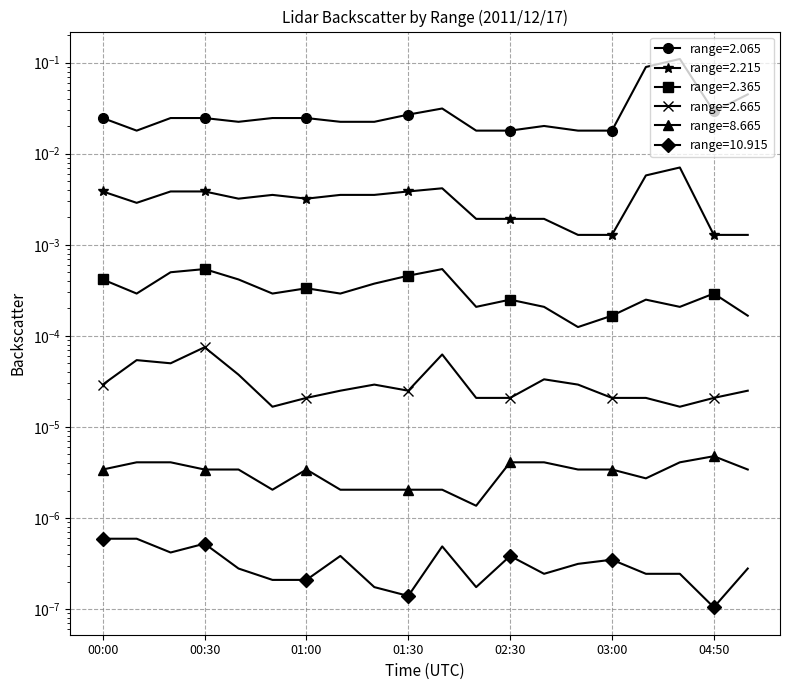

Reading right to left, list all the values displayed in this chart.

2.065: 0.0	0.0	0.1	0.1	0.0	0.0	0.0	0.0	0.0	0.0	0.0	0.0	0.0	0.0	0.0	0.0	0.0	0.0	0.0	0.0
2.215: 0.0	0.0	0.0	0.0	0.0	0.0	0.0	0.0	0.0	0.0	0.0	0.0	0.0	0.0	0.0	0.0	0.0	0.0	0.0	0.0
2.365: 0.0	0.0	0.0	0.0	0.0	0.0	0.0	0.0	0.0	0.0	0.0	0.0	0.0	0.0	0.0	0.0	0.0	0.0	0.0	0.0
2.665: 0.0	0.0	0.0	0.0	0.0	0.0	0.0	0.0	0.0	0.0	0.0	0.0	0.0	0.0	0.0	0.0	0.0	0.0	0.0	0.0
8.665: 0.0	0.0	0.0	0.0	0.0	0.0	0.0	0.0	0.0	0.0	0.0	0.0	0.0	0.0	0.0	0.0	0.0	0.0	0.0	0.0
10.915: 0.0	0.0	0.0	0.0	0.0	0.0	0.0	0.0	0.0	0.0	0.0	0.0	0.0	0.0	0.0	0.0	0.0	0.0	0.0	0.0